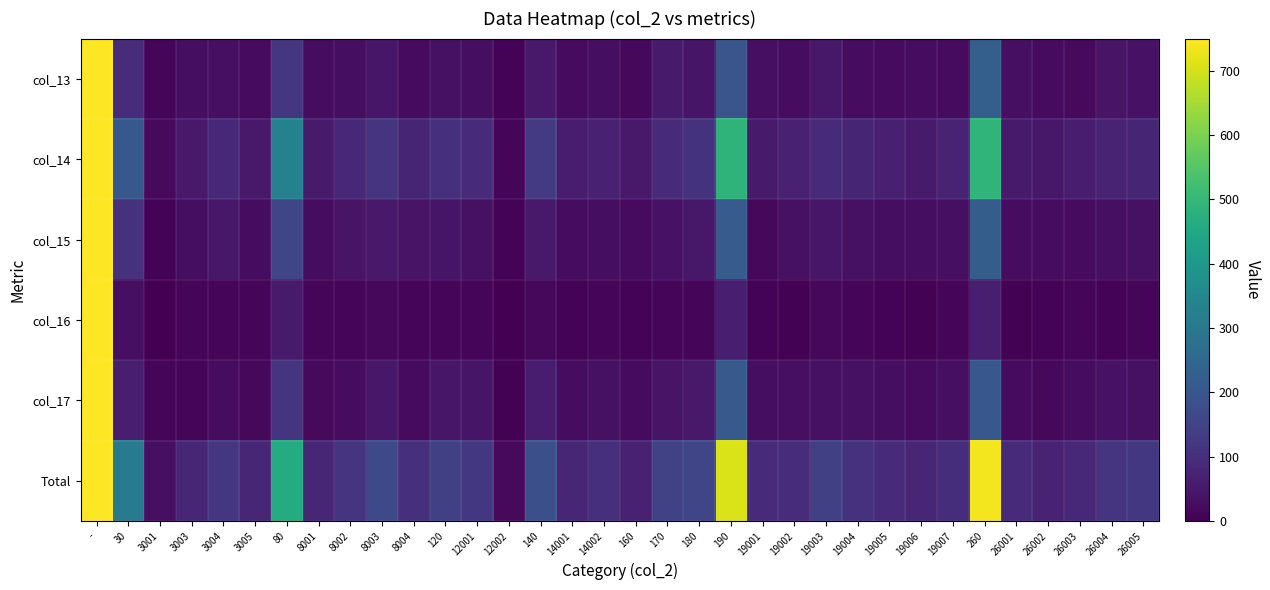

Reading left to right, list all the values displayed in this chart.

col_13: -=2909	30=95	3001=12	3003=28	3004=32	3005=23	80=120	8001=24	8002=28	8003=46	8004=22	120=35	12001=28	12002=7	140=50	14001=23	14002=27	160=15	170=54	180=43	190=197	19001=32	19002=25	19003=47	19004=26	19005=22	19006=24	19007=21	260=228	26001=32	26002=23	26003=19	26004=39	26005=38
col_14: -=6879	30=206	3001=19	3003=51	3004=85	3005=51	80=329	8001=54	8002=83	8003=115	8004=77	120=103	12001=91	12002=12	140=127	14001=57	14002=70	160=52	170=90	180=111	190=489	19001=54	19002=69	19003=93	19004=79	19005=65	19006=54	19007=75	260=492	26001=55	26002=48	26003=61	26004=73	26005=77
col_15: -=2876	30=107	3001=7	3003=29	3004=47	3005=24	80=156	8001=25	8002=41	8003=50	8004=40	120=42	12001=35	12002=7	140=52	14001=25	14002=27	160=21	170=36	180=48	190=215	19001=17	19002=33	19003=44	19004=34	19005=28	19006=27	19007=32	260=221	26001=26	26002=24	26003=23	26004=30	26005=33
col_16: -=1201	30=32	3001=2	3003=10	3004=10	3005=10	80=53	8001=9	8002=14	8003=16	8004=14	120=14	12001=12	12002=2	140=15	14001=6	14002=9	160=8	170=12	180=13	190=62	19001=8	19002=5	19003=15	19004=11	19005=8	19006=4	19007=11	260=62	26001=5	26002=8	26003=12	26004=6	26005=9
col_17: -=2734	30=63	3001=9	3003=12	3004=26	3005=16	80=116	8001=20	8002=26	8003=47	8004=23	120=46	12001=43	12002=3	140=59	14001=26	14002=33	160=23	170=41	180=50	190=209	19001=27	19002=31	19003=34	19004=33	19005=29	19006=23	19007=32	260=205	26001=23	26002=15	26003=25	26004=37	26005=34
Total: -=10118	30=311	3001=31	3003=80	3004=120	3005=80	80=461	8001=80	8002=114	8003=166	8004=101	120=141	12001=121	12002=20	140=182	14001=81	14002=101	160=69	170=146	180=158	190=707	19001=91	19002=96	19003=143	19004=107	19005=92	19006=81	19007=97	260=738	26001=88	26002=71	26003=83	26004=113	26005=121